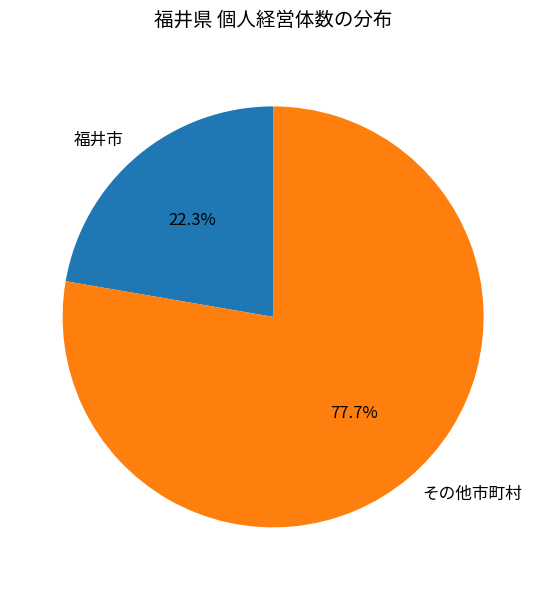

Approximately how many times larger is the value at 福井市 compared to その他市町村?

0.3